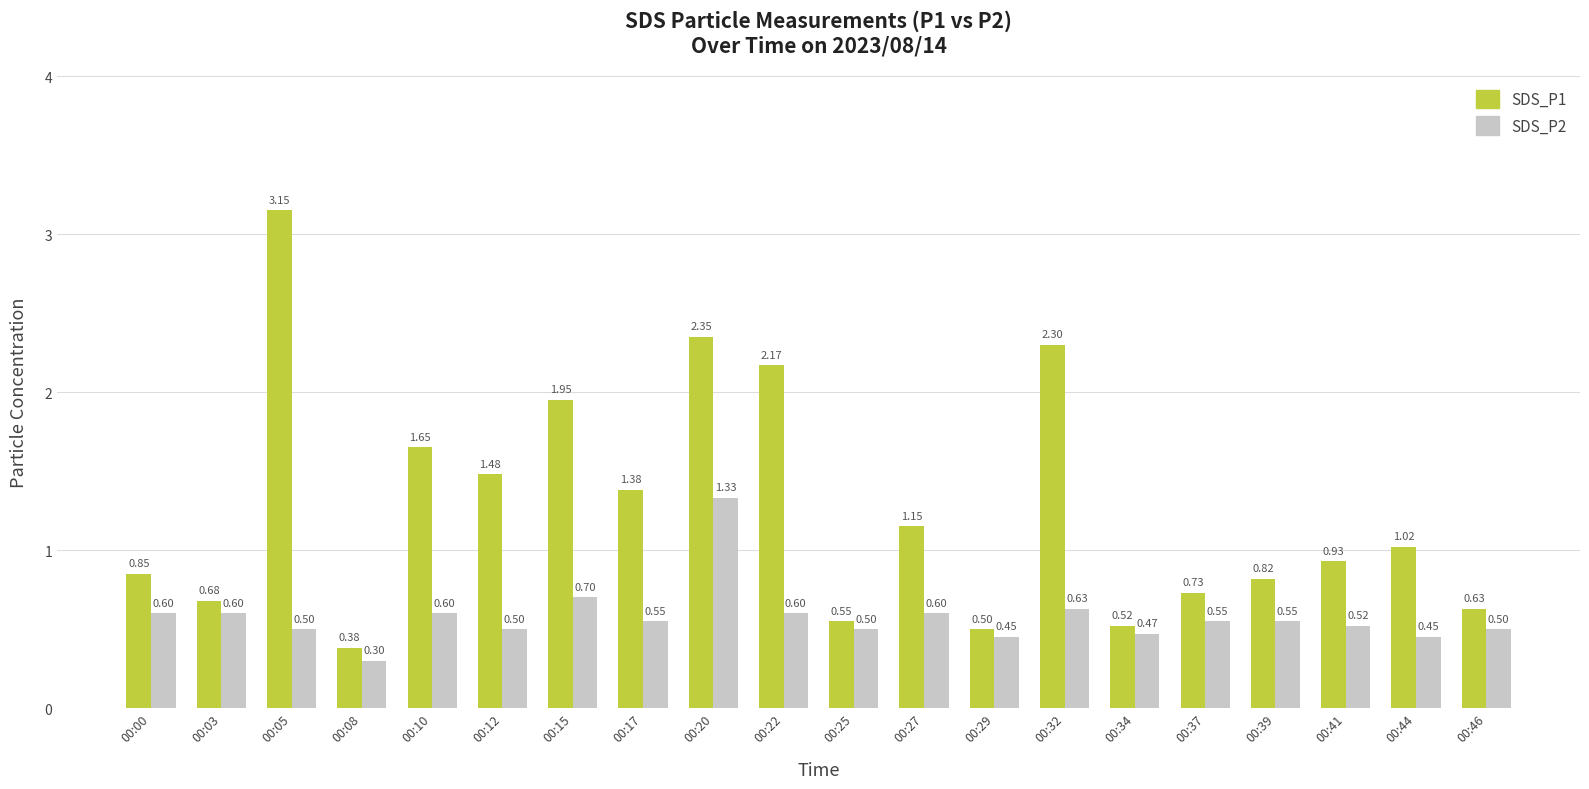

At 00:22, list the series in order from largest to smallest.

SDS_P1, SDS_P2